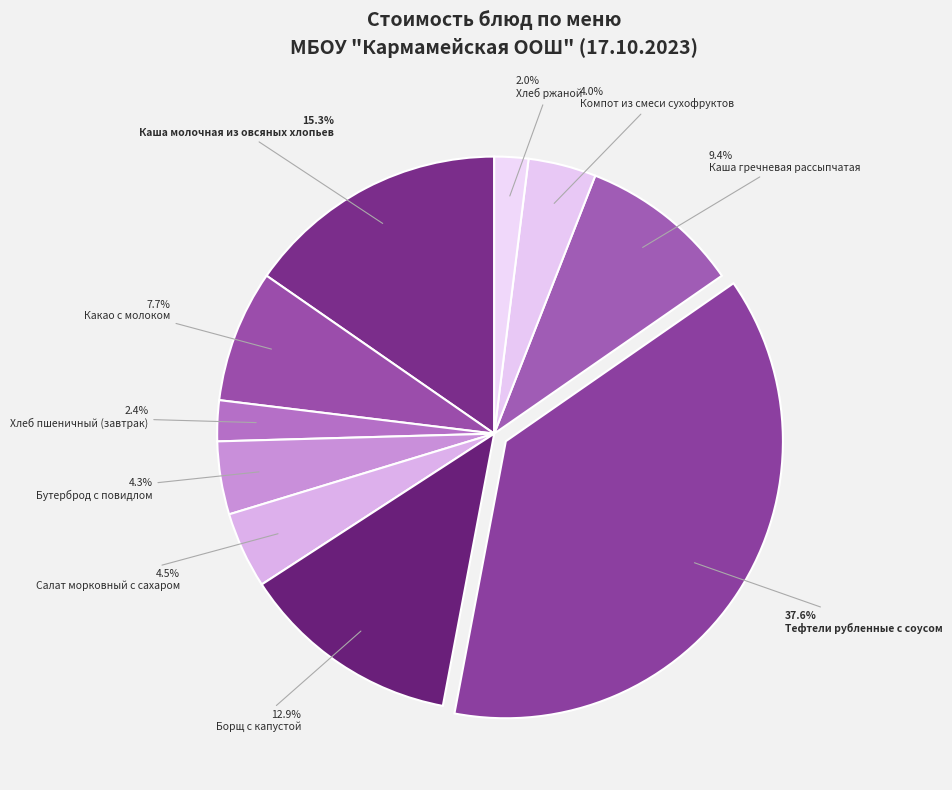

What percentage is the Борщ с капустой slice, to the nearest percent?

13%